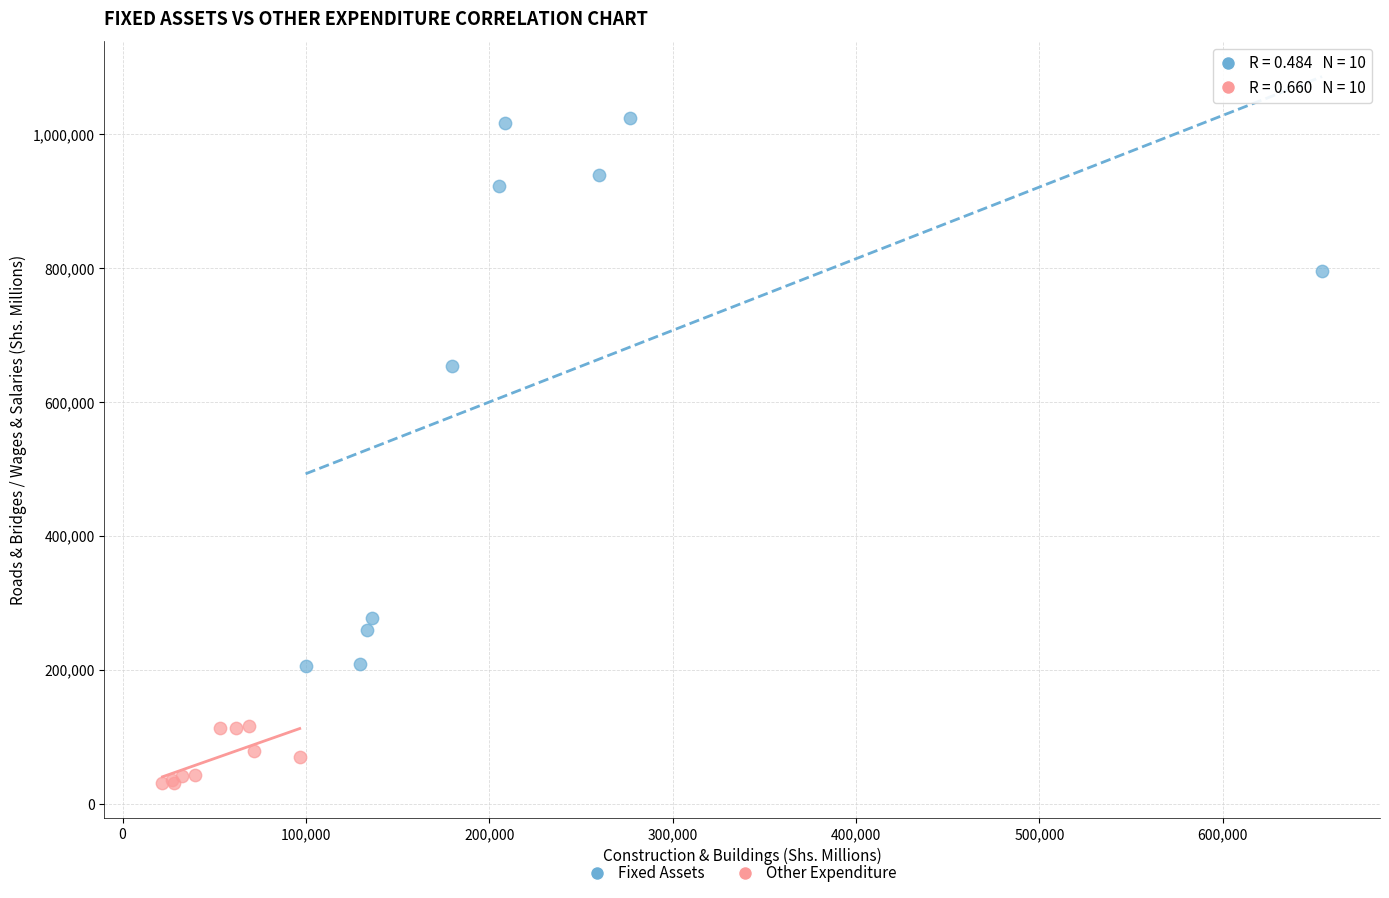

What are all the series names shown in the legend?

Fixed Assets, Other Expenditure